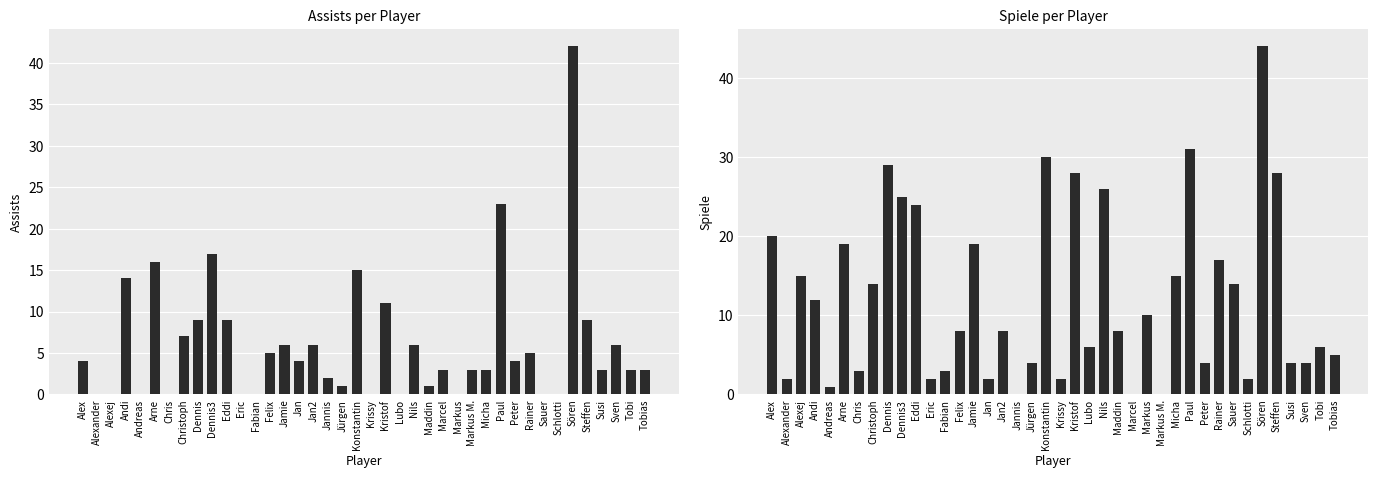

List the series in order of their overall mean, highest first.

Spiele, Assists